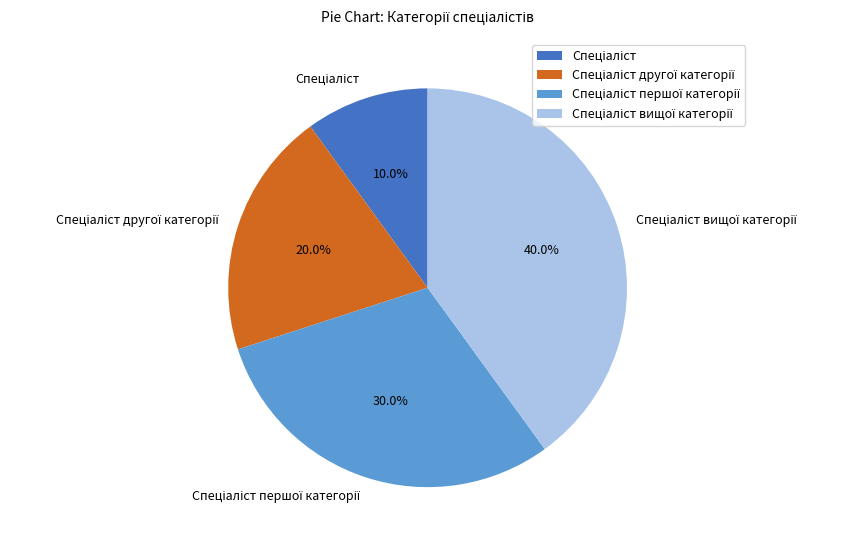

Does any single category account for the majority?

No